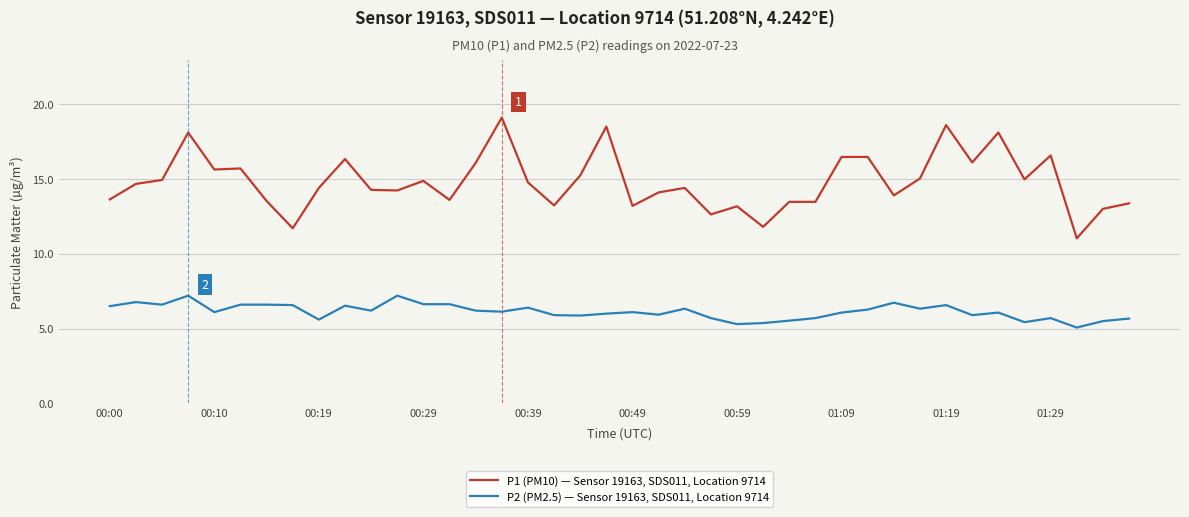

What is the difference between the maximum and minimum values in the P2 (PM2.5) — Sensor 19163, SDS011, Location 9714 series?

2.1